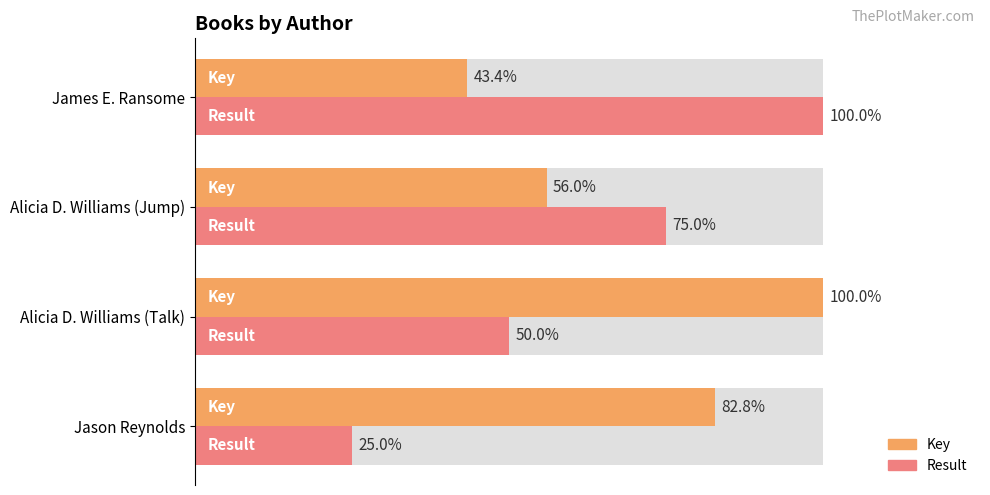

How many groups of bars are there?

4